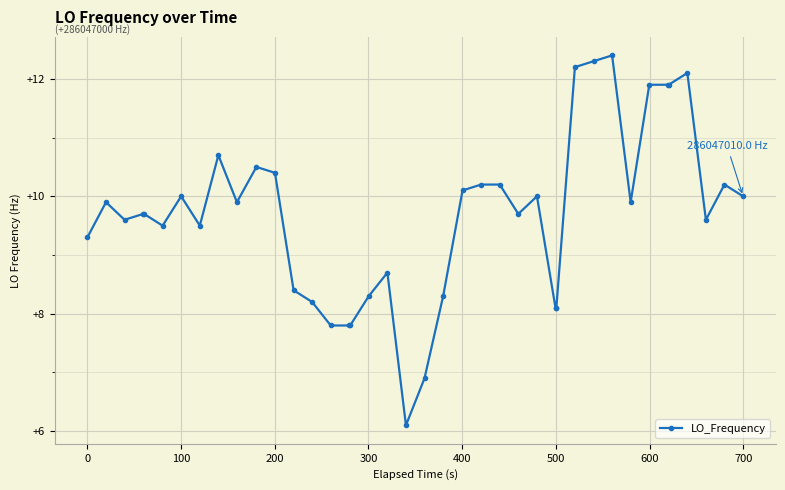

What is the value of the 30th point from the left?

12.2